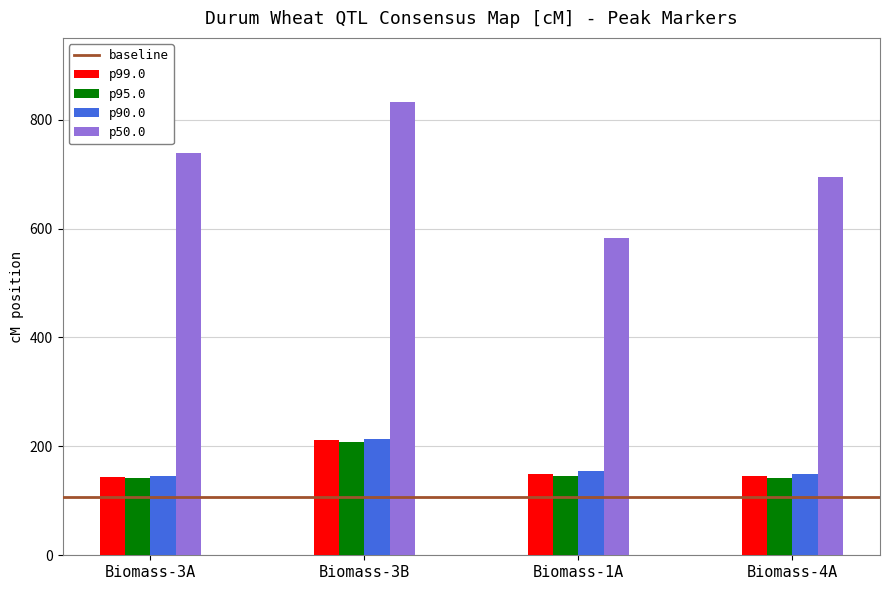

How many values in the p95.0 series exceed 146?

2